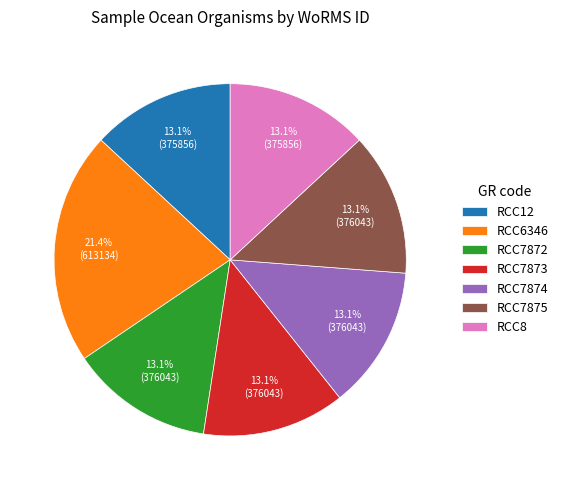

What percentage do RCC7875 and RCC7874 together represent?

26.2%